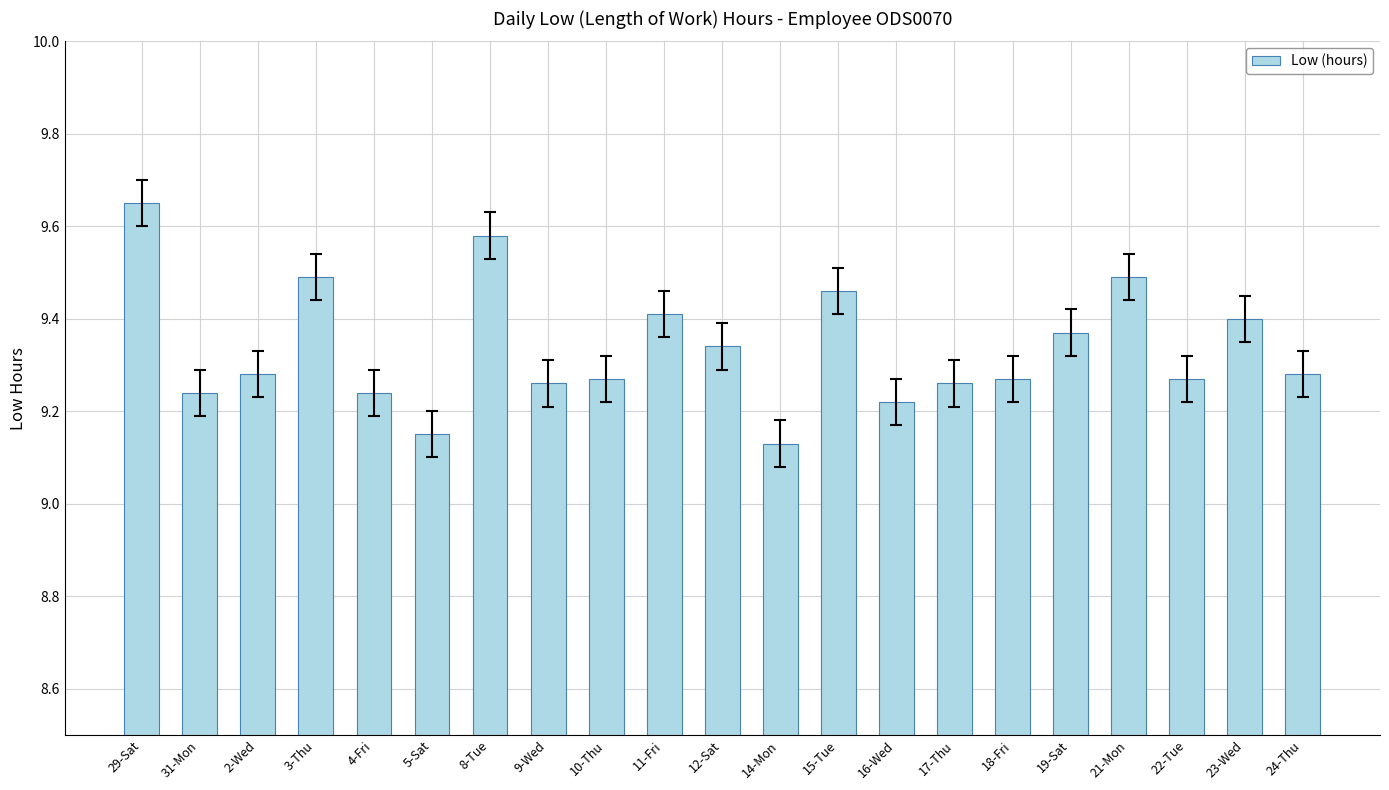

What is the label of the 2nd bar from the right?

23-Wed